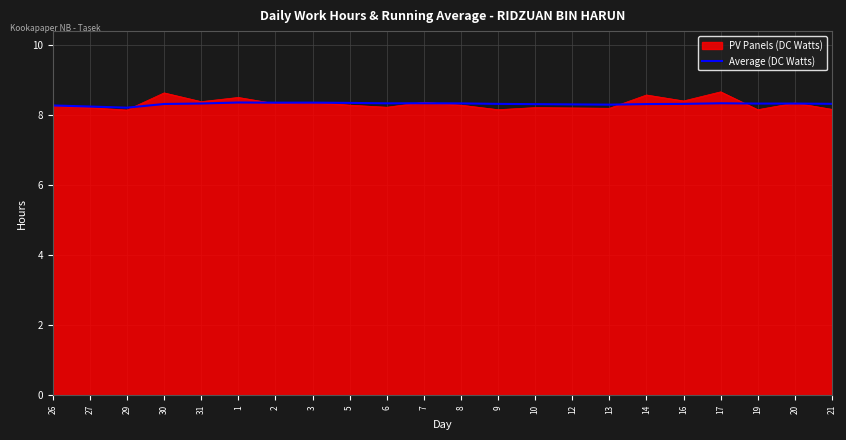

Does the chart have visible grid lines?

Yes